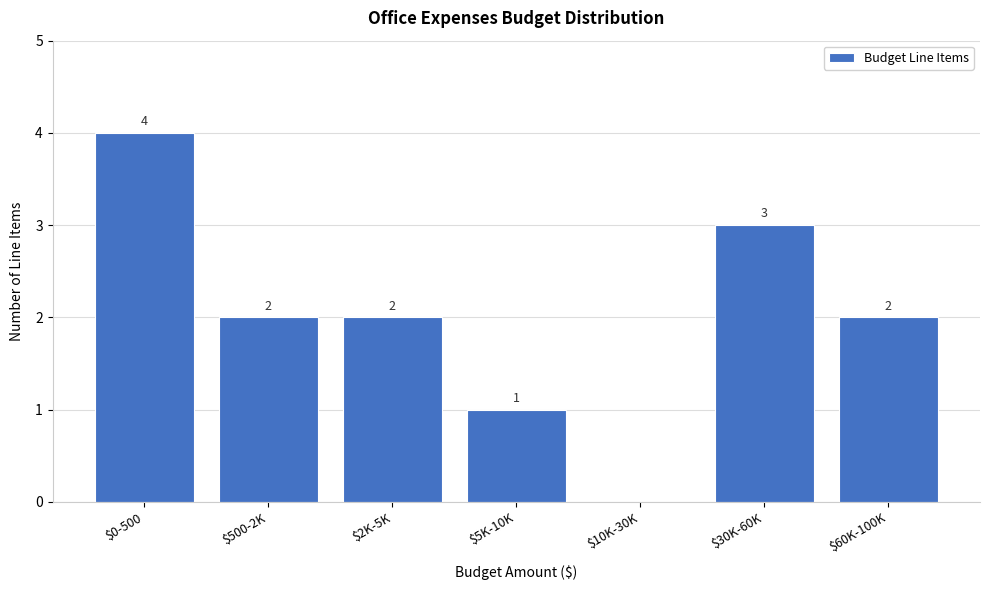

What is the greatest value displayed?

4